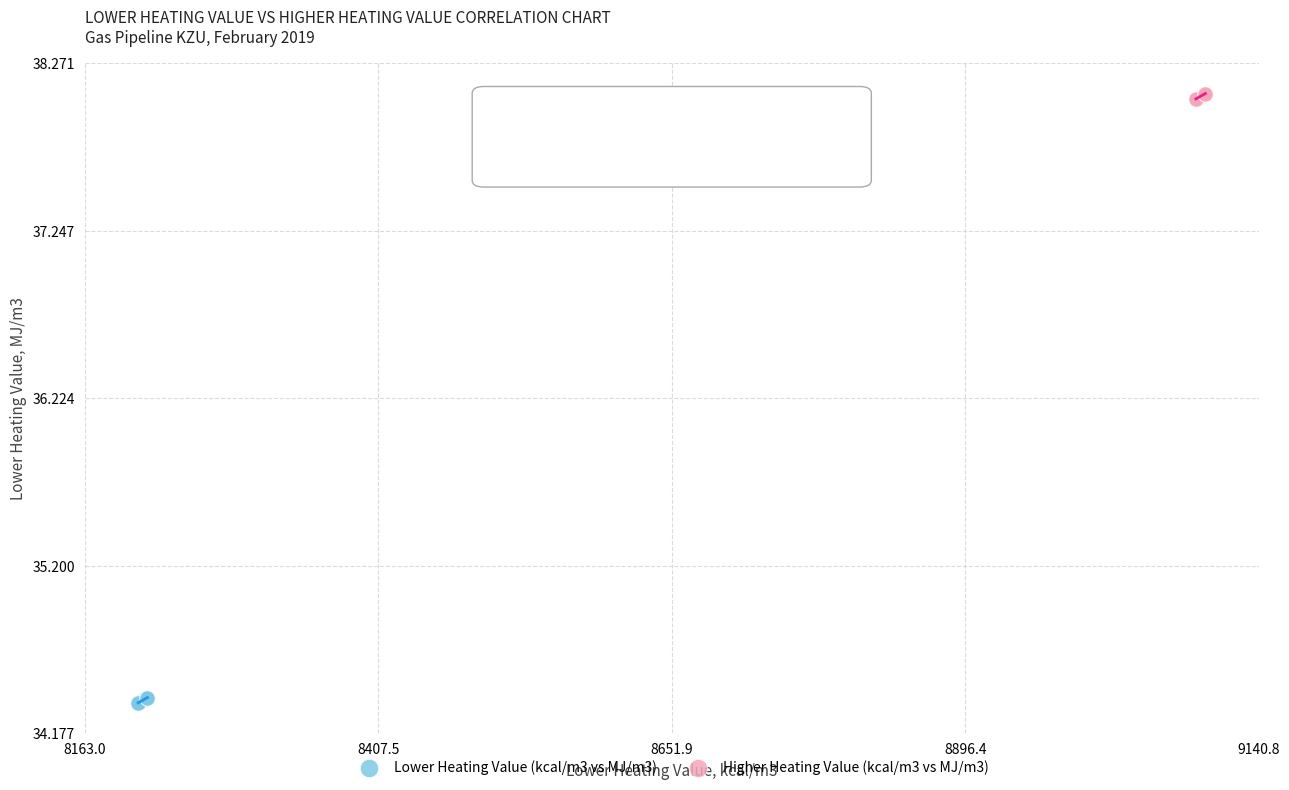

Which series reaches the minimum Y coordinate?

Lower Heating Value (kcal/m3 vs MJ/m3)